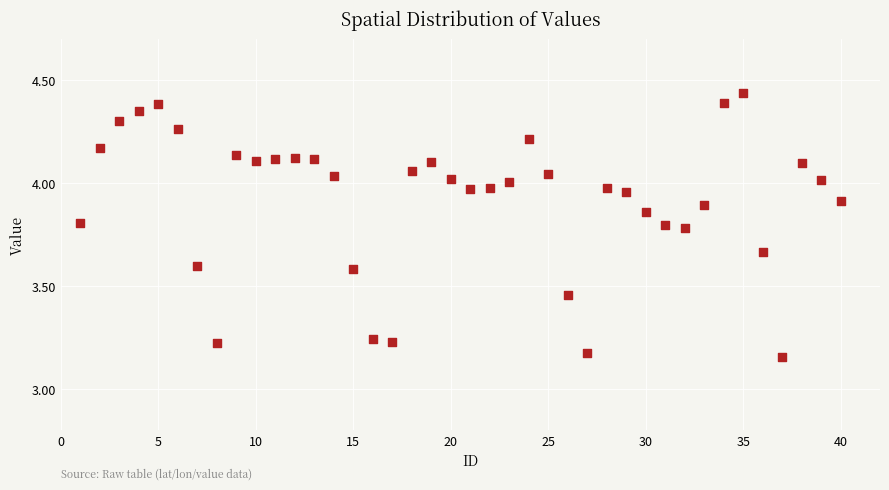

What is the range of X values (max minus min)?

39.0